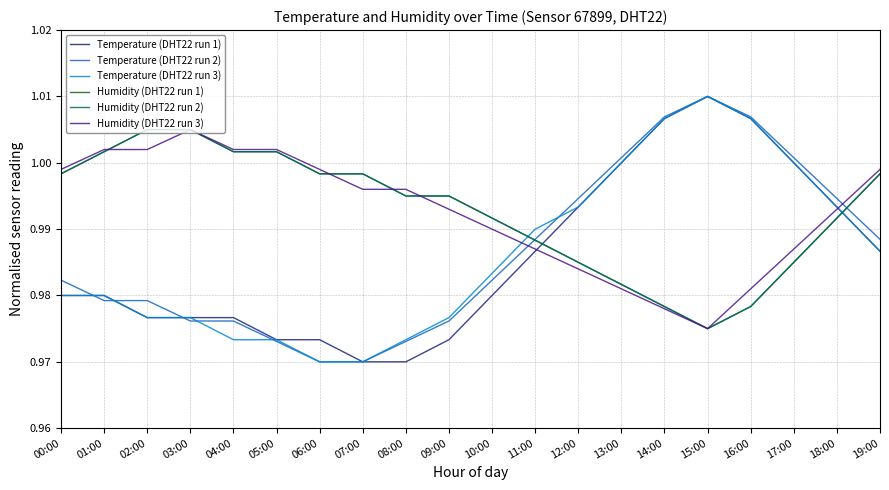

Between which two adjacent categories do Humidity (DHT22 run 3) and Temperature (DHT22 run 1) first intersect?

11:00 and 12:00